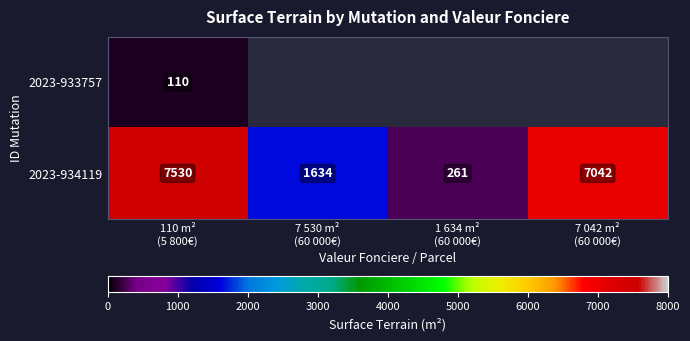

What is the difference between the maximum and minimum values in the 2023-934119 series?

7269